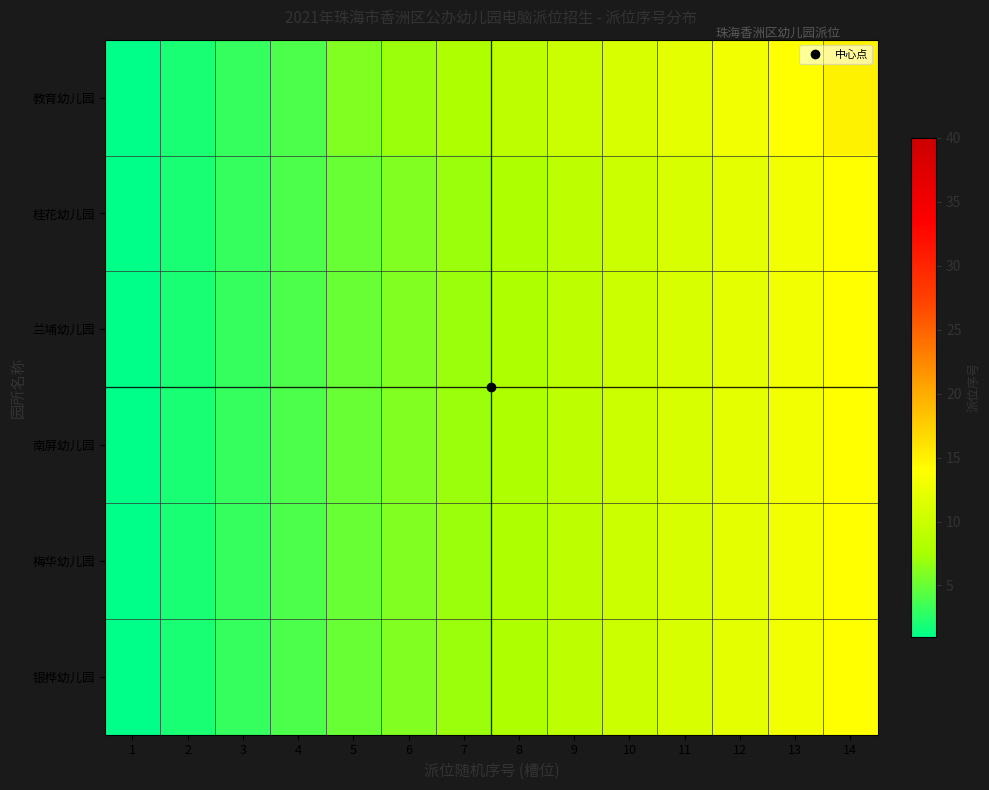

Rank the series by their maximum value, from lowest to highest.

桂花幼儿园, 兰埔幼儿园, 南屏幼儿园, 梅华幼儿园, 银桦幼儿园, 教育幼儿园